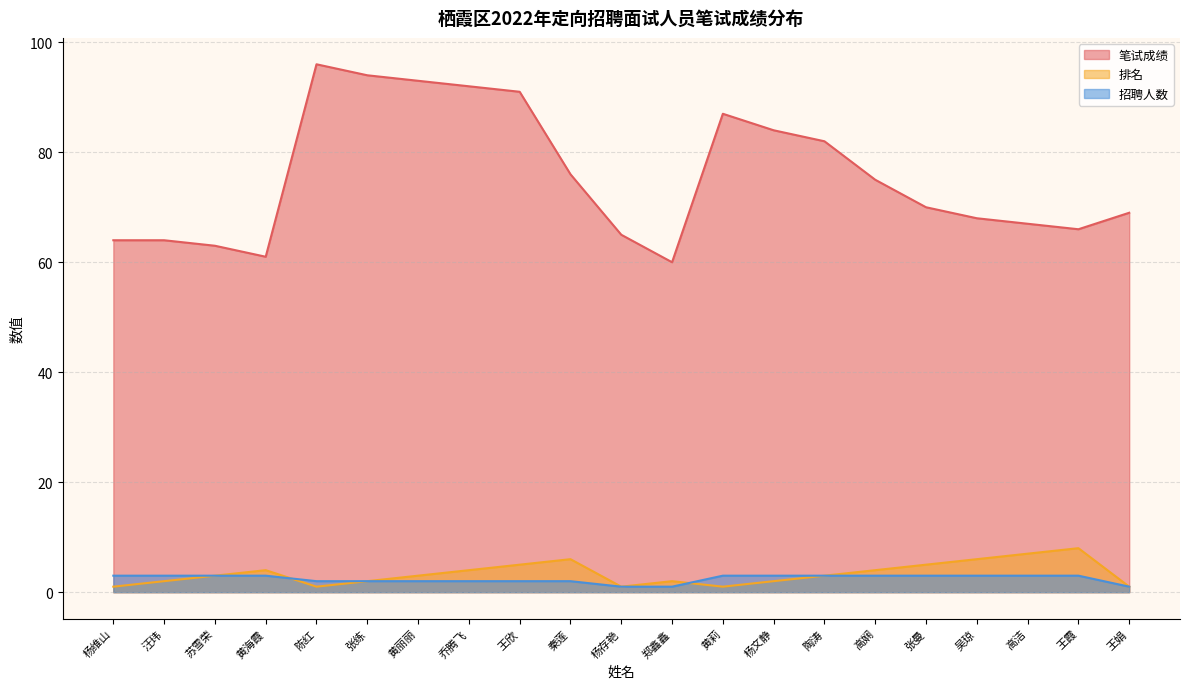

What is the label of the 2nd point from the left?

汪玮